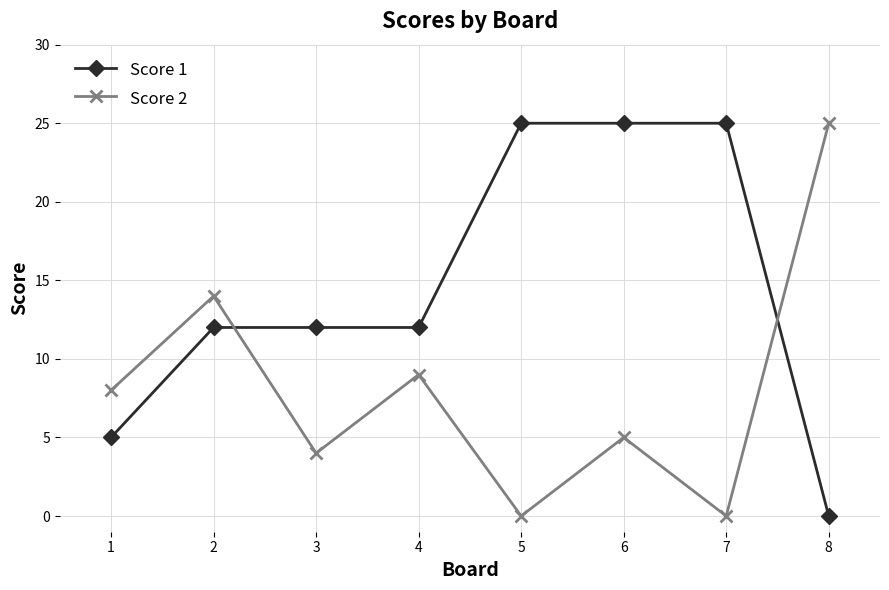

What is the value of the Score 2 point at the 3rd from the left?

4